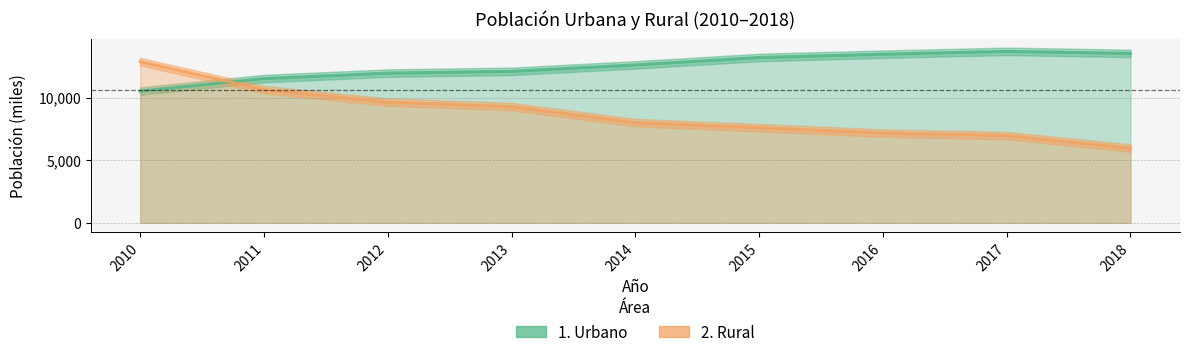

What is the spread (max minus min) of values at 2013?

2814